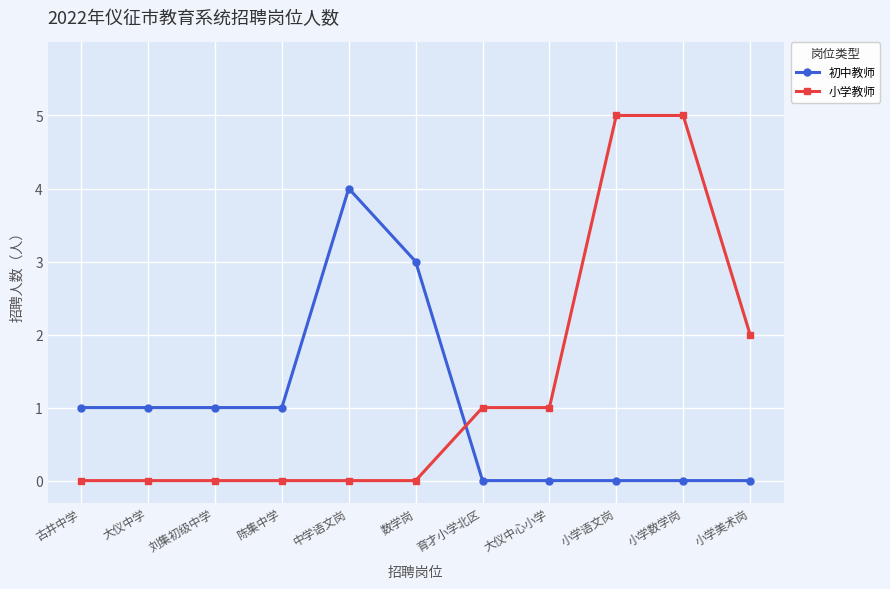

Is the value of 初中教师 at 大仪中心小学 greater than the value of 小学教师 at 小学美术岗?

No